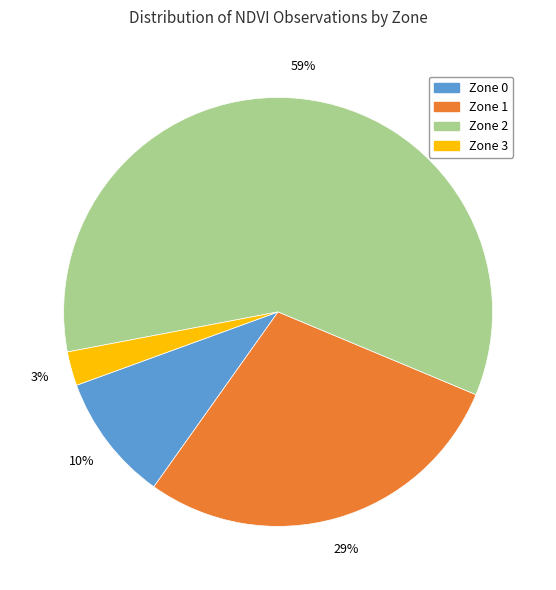

Rank the categories by value from highest to lowest.

Zone 2, Zone 1, Zone 0, Zone 3